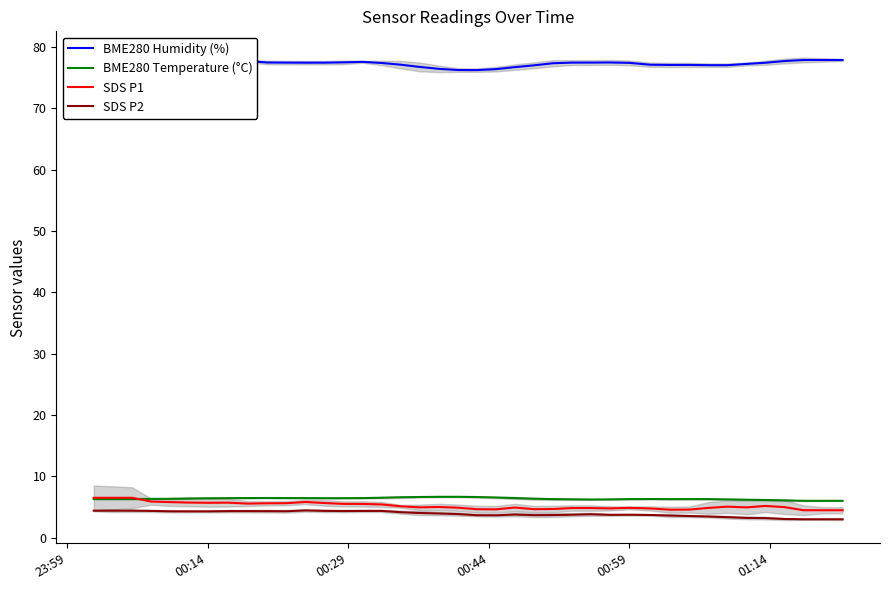

What is the average value of the SDS P1 series?

5.2